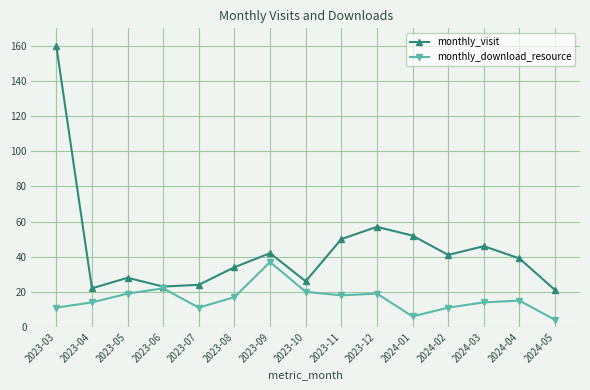

The monthly_visit series shows 34 at 2023-08. True or false?

True